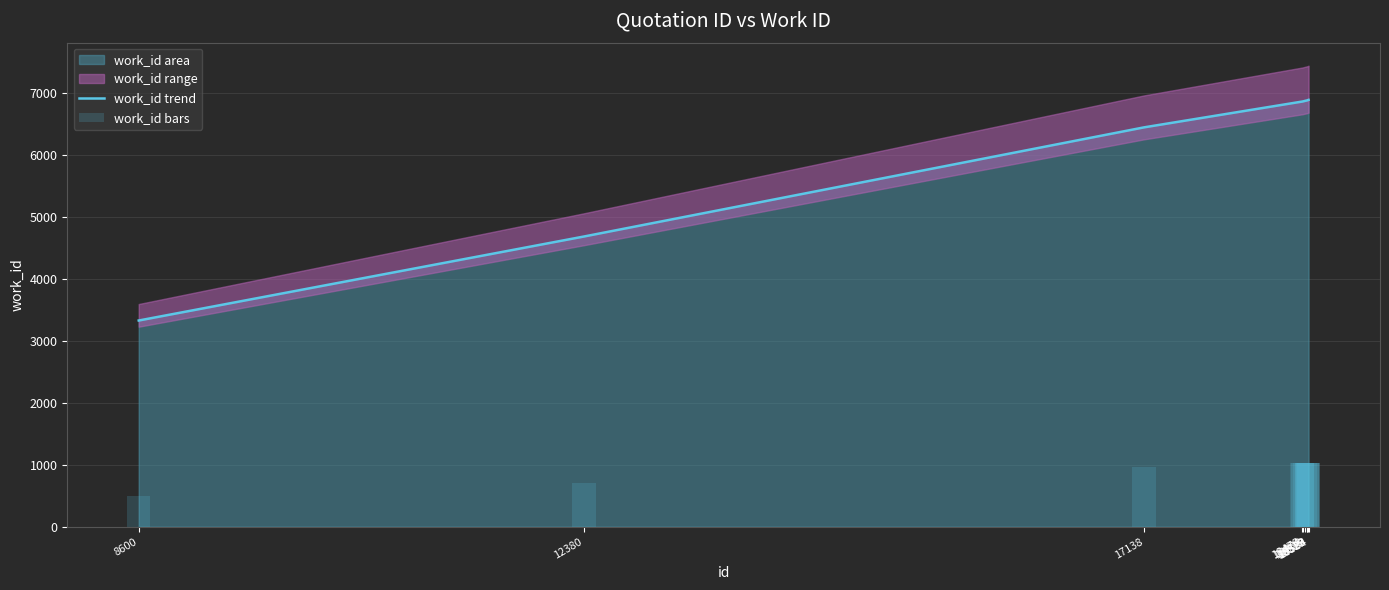

Which series has the largest total across all categories?

work_id trend